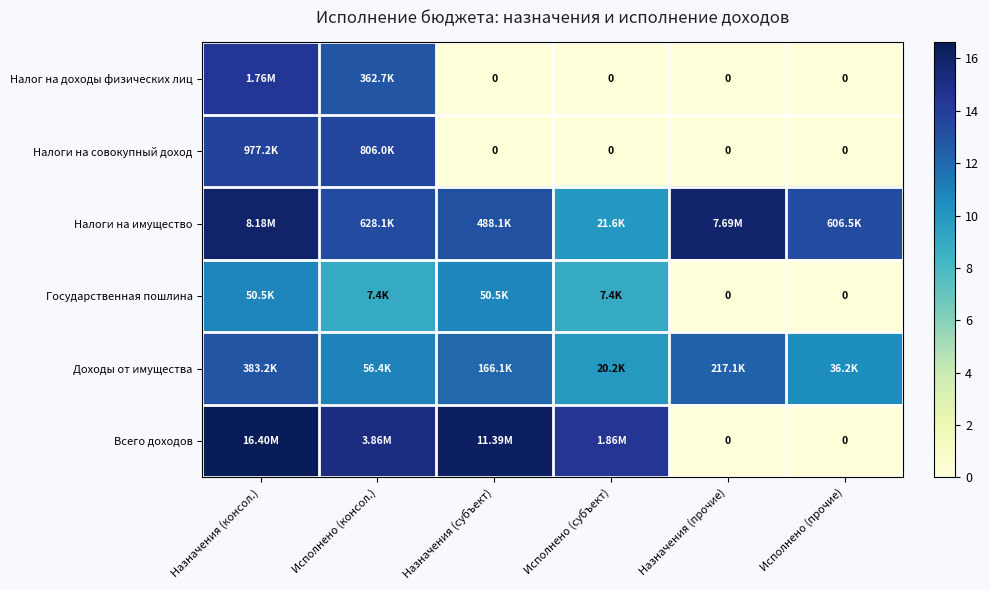

What is the maximum value shown in the chart?

16.6